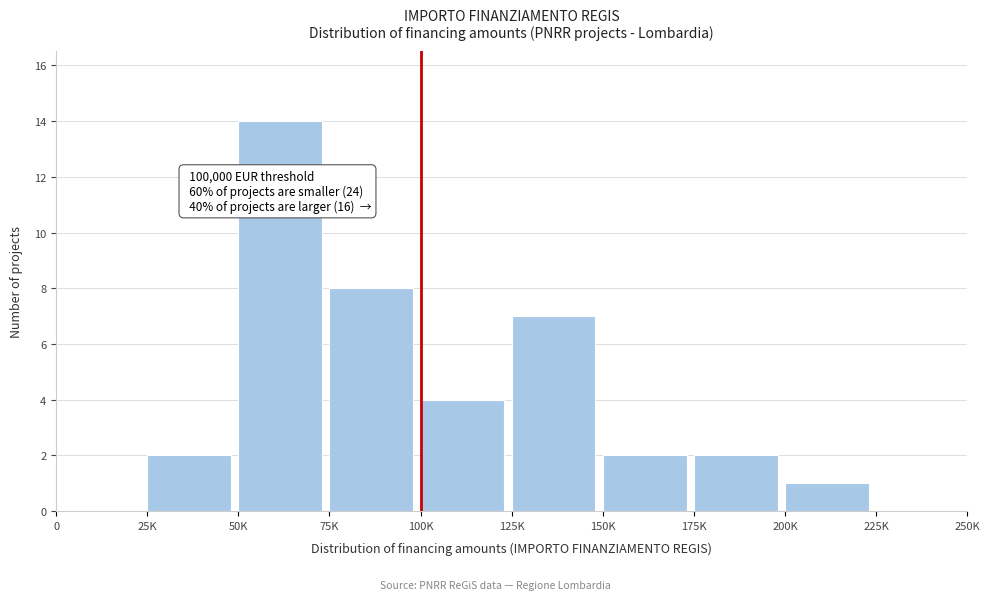

Reading right to left, list all the values displayed in this chart.

225K=0	200K=1	175K=2	150K=2	125K=7	100K=4	75K=8	50K=14	25K=2	0=0